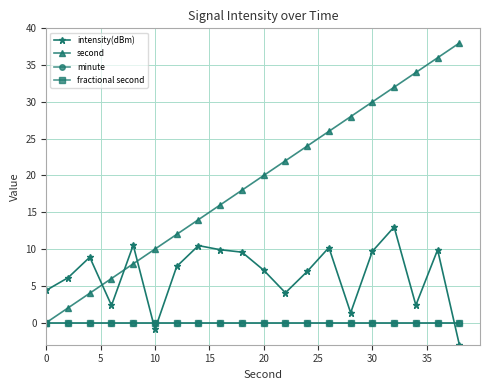

Is this an area chart (filled region under the line)?

No